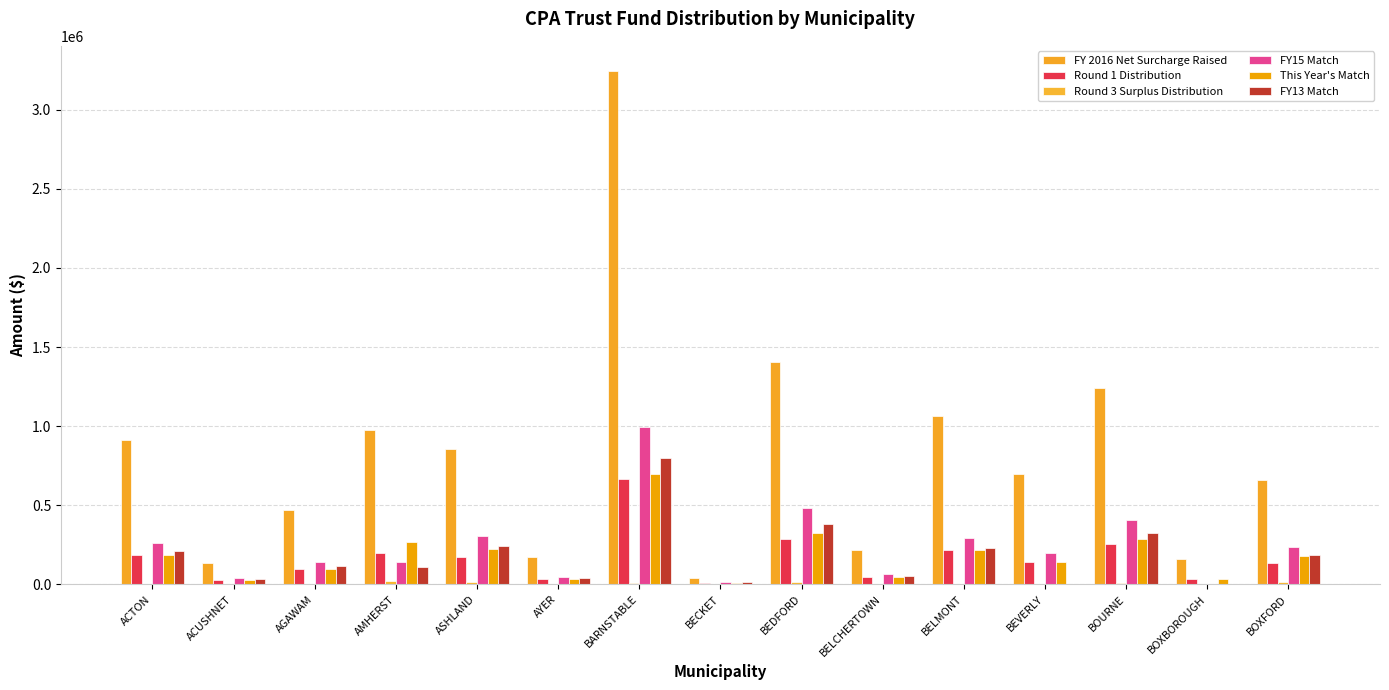

Where is FY13 Match nearest to the value 399577?

BEDFORD